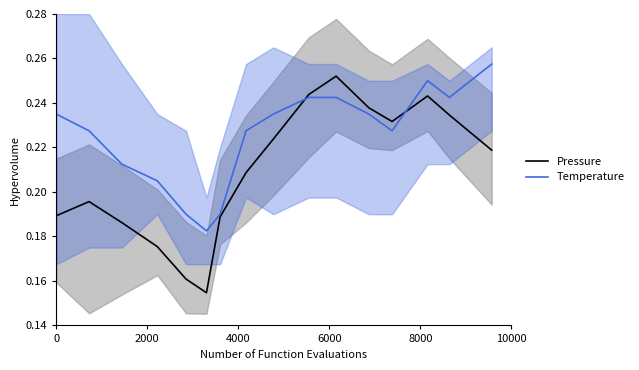

How many interior local valleys does the Pressure series have?

2